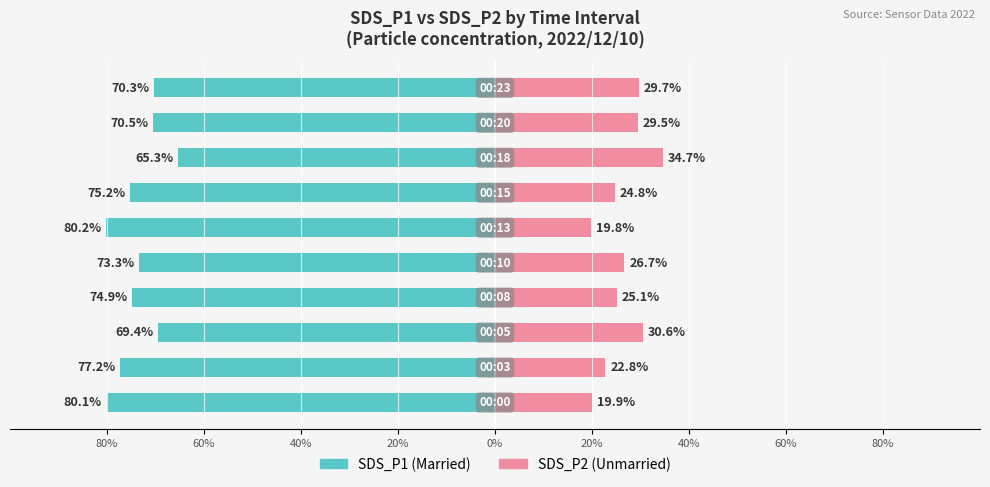

At how many categories does at least one series exceed -79?

10